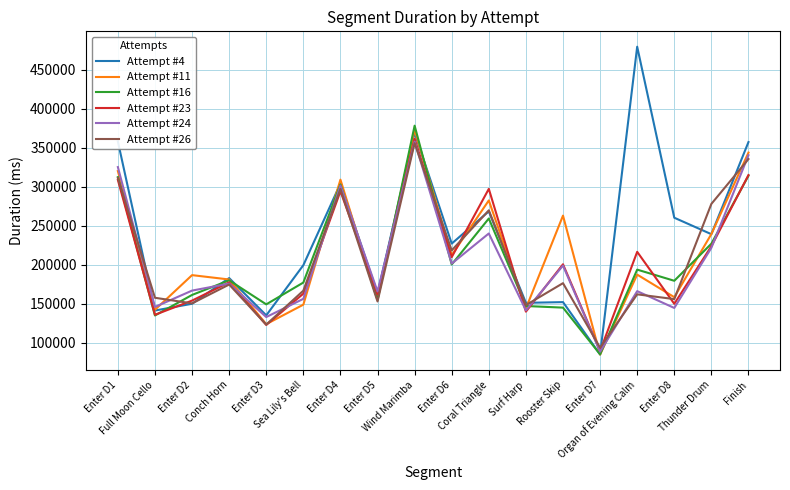

Does the chart have visible grid lines?

Yes